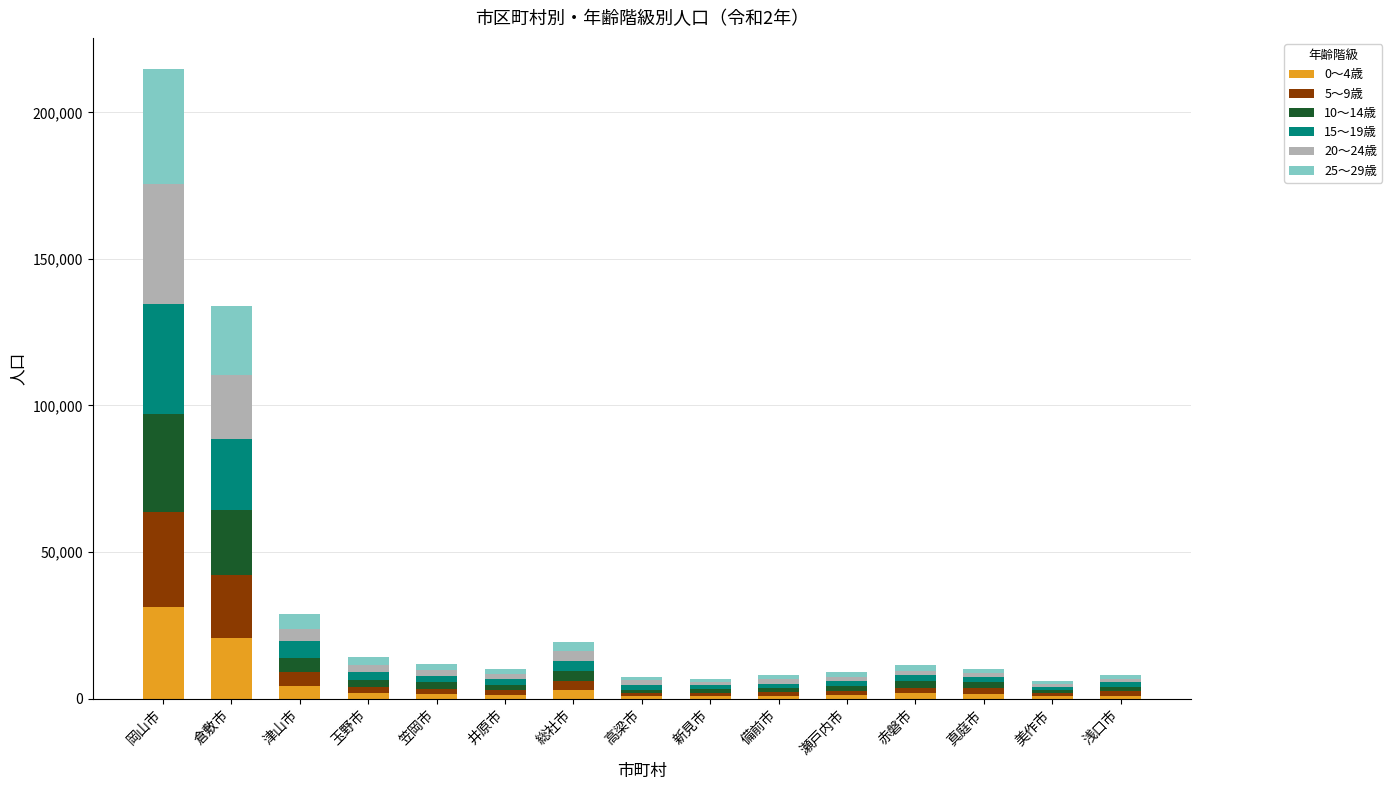

How many values in the 0～4歳 series are below 1586?

7